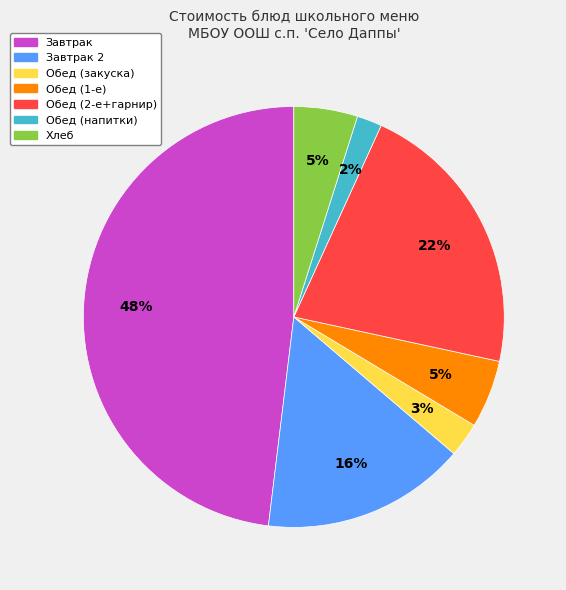

To the nearest percent, what is the average slice percentage?

14%